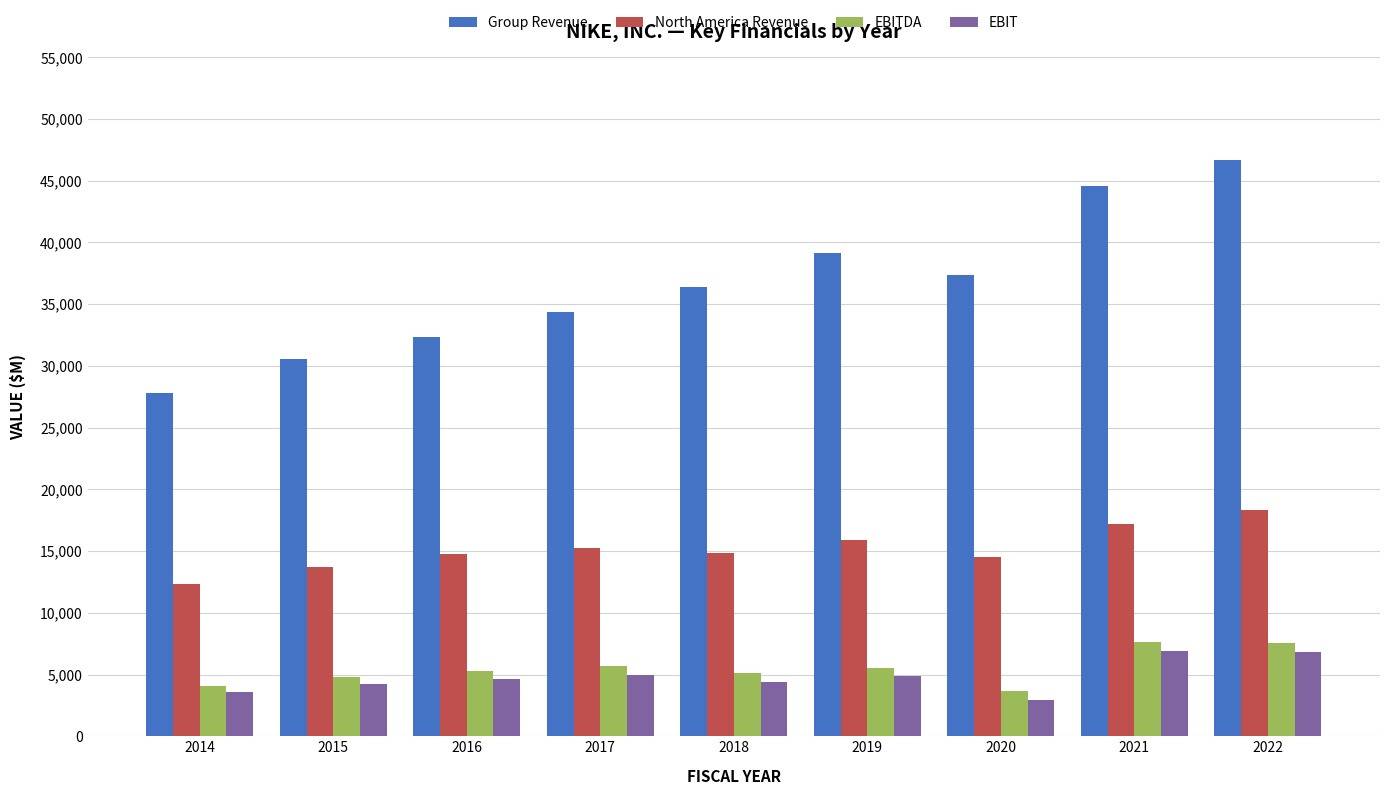

How many bars are there in each group?

4